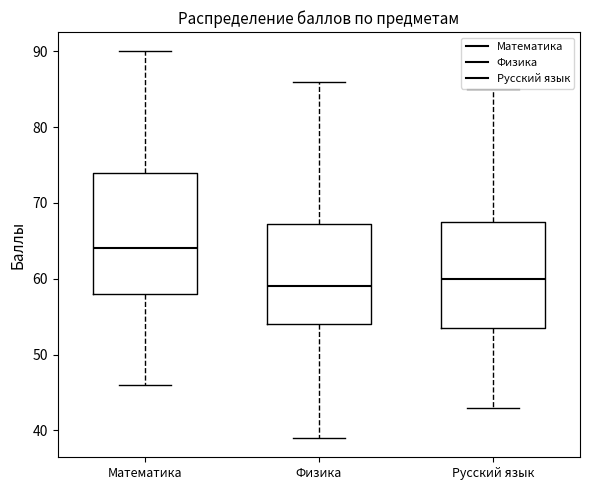

Reading left to right, read every box against the y-axis: the position of its median line, the range the box covers, and the ends of its whiskers. The values are not printed on the chart, so give them approximately, as read against the axis.

Математика: median 64, box 58 to 74, whiskers 46 to 90
Физика: median 59, box 54 to 67, whiskers 39 to 86
Русский язык: median 60, box 54 to 68, whiskers 43 to 85